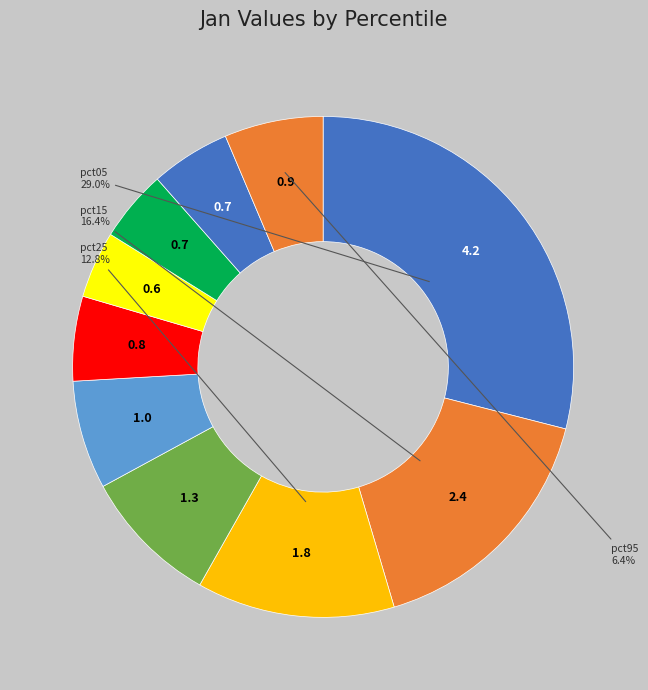

How many segments does this pie chart have?

10